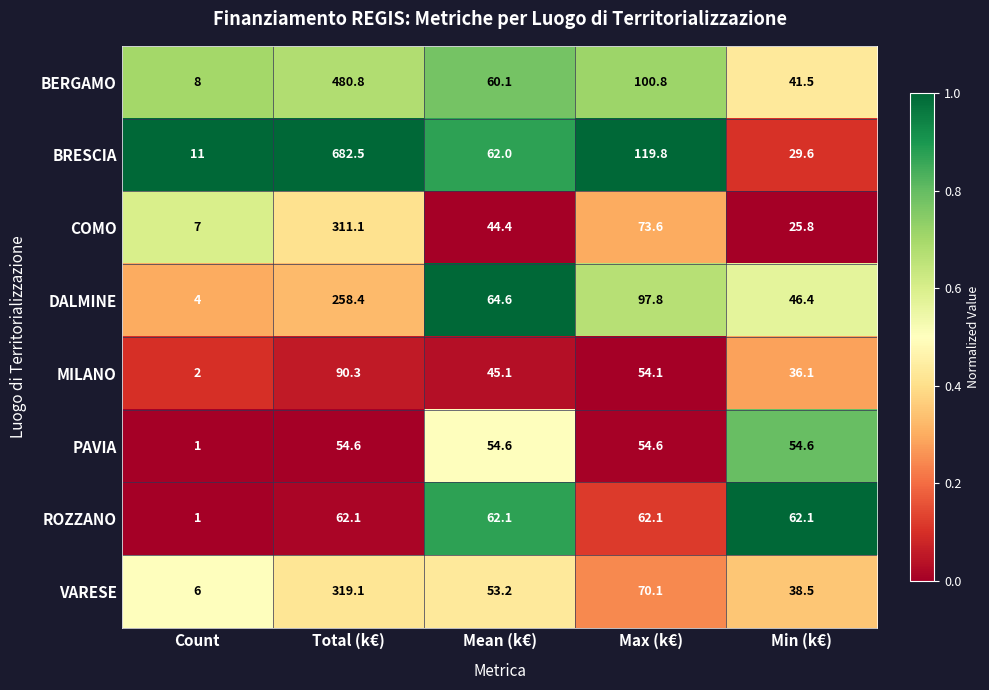

What is the greatest value displayed?

682.5